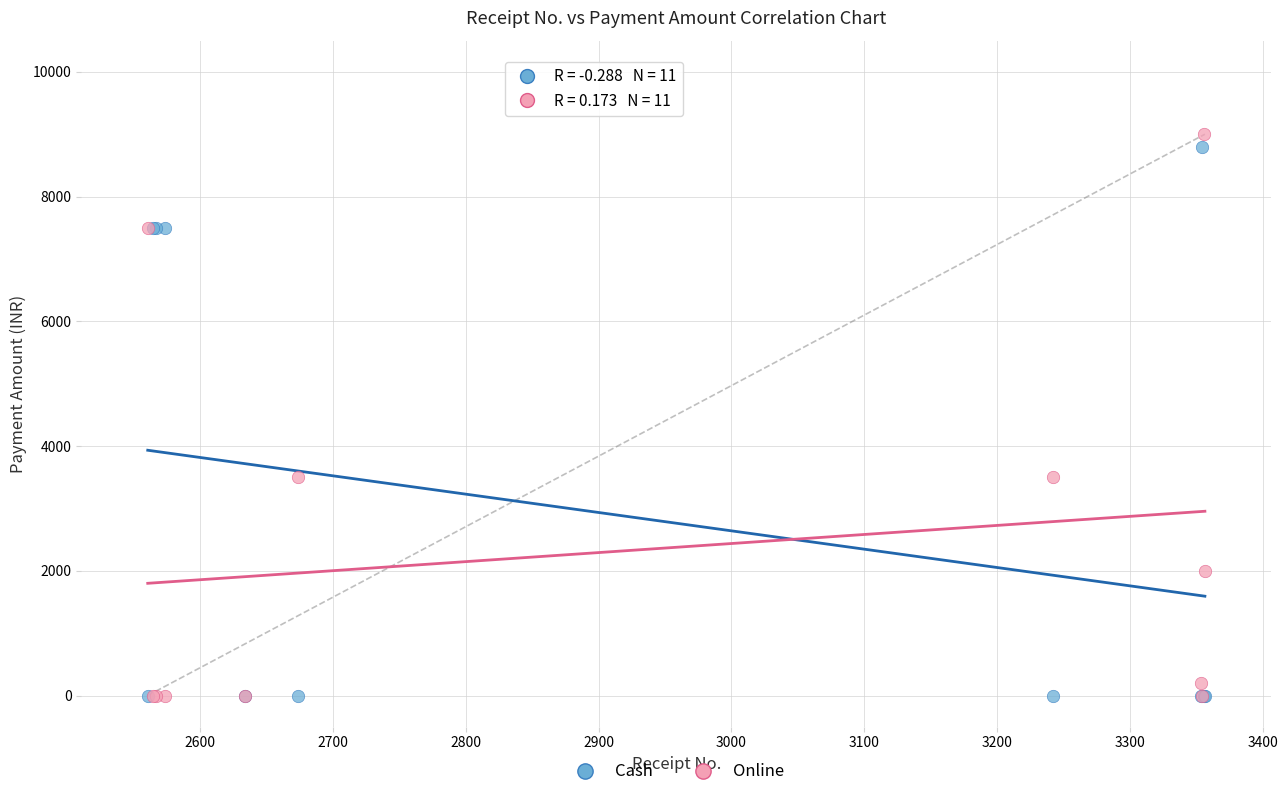

Which series has the largest Y range (max minus min)?

Online